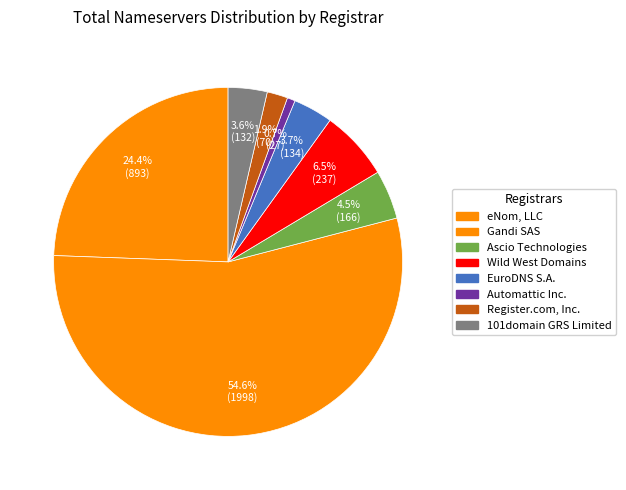

To the nearest percent, what is the difference between the largest and smallest slice percentages?

54%